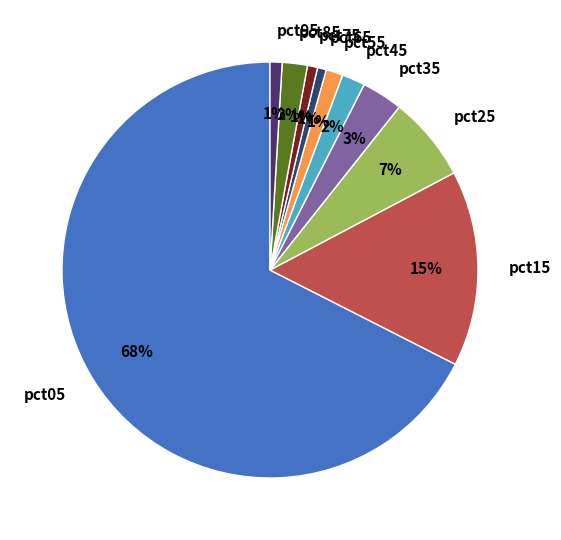

Is it true that pct55 is 1% of the pie?

True